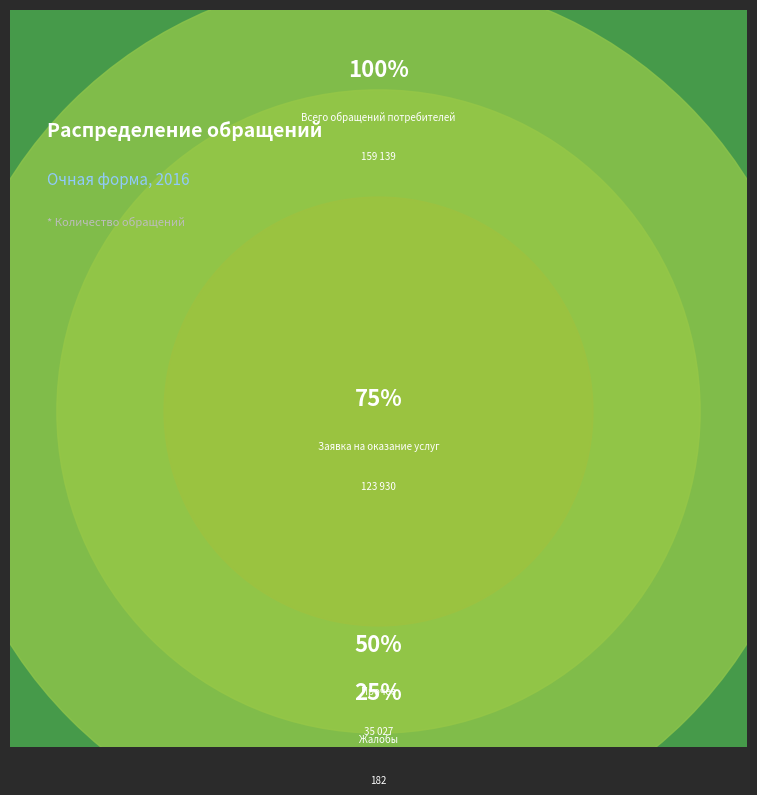

To the nearest percent, what is the combined percentage of Прочее and Всего обращений потребителей?

61%